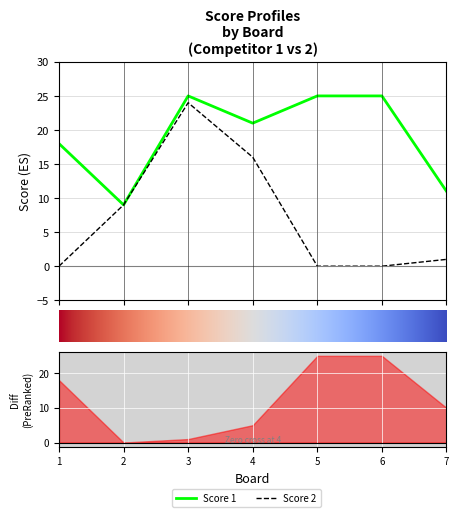

What is the average value of the Score 2 series?

7